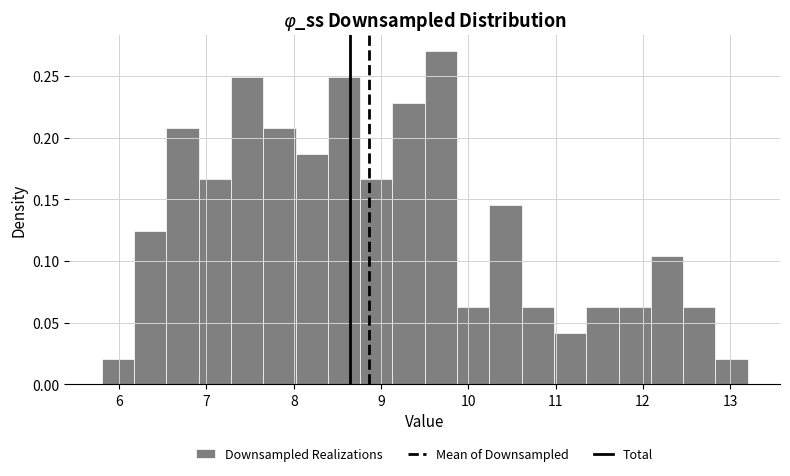

Read against the x-axis, roughly where is the centre of the tallest bar?

9.7